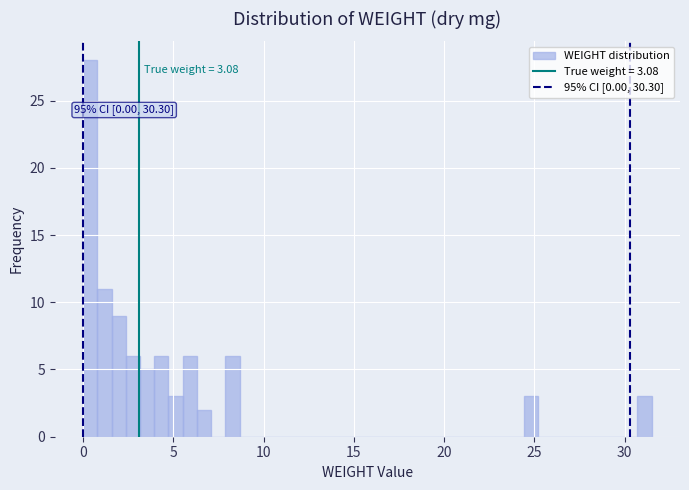

Around what value on the x-axis is the tallest bar? Give the approximate position of its centre, as read against the axis.

0.5